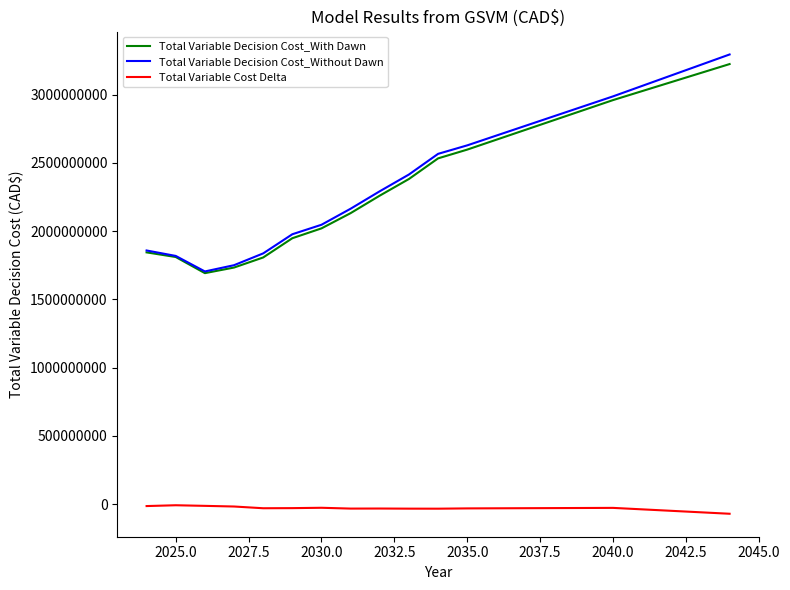

True or false: Total Variable Cost Delta and Total Variable Decision Cost_With Dawn intersect in this chart.

False